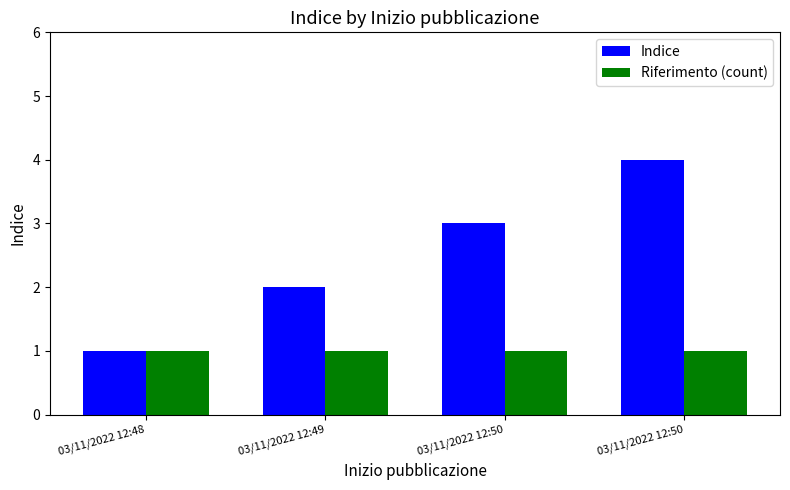

List the series in order of their overall mean, highest first.

Indice, Riferimento (count)